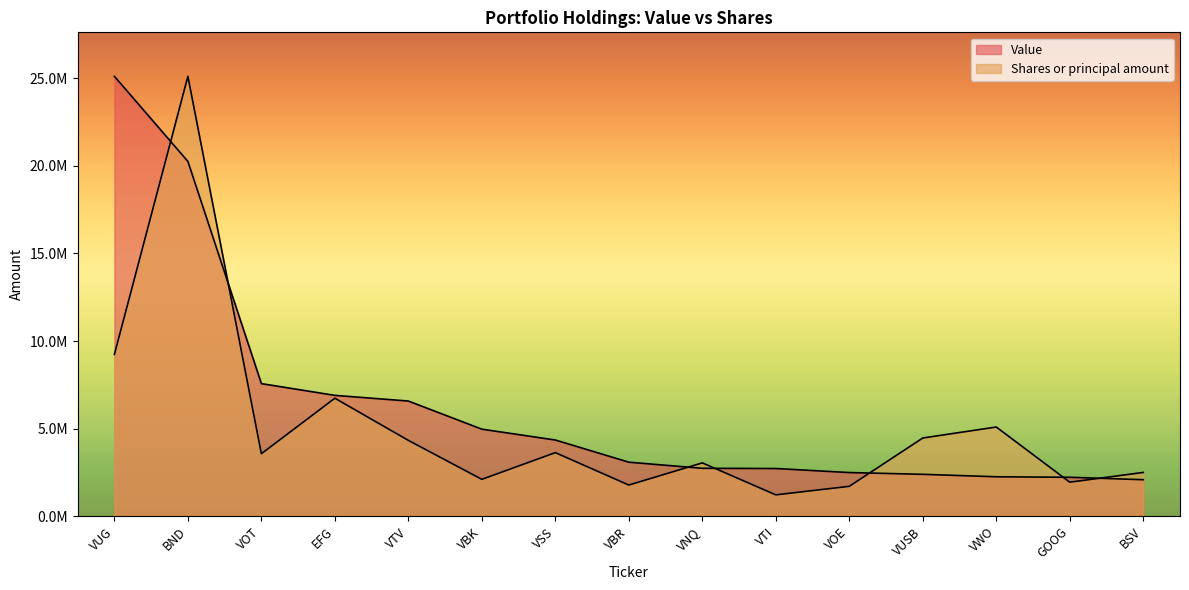

What is the total value across all series at GOOG?

4168040.5